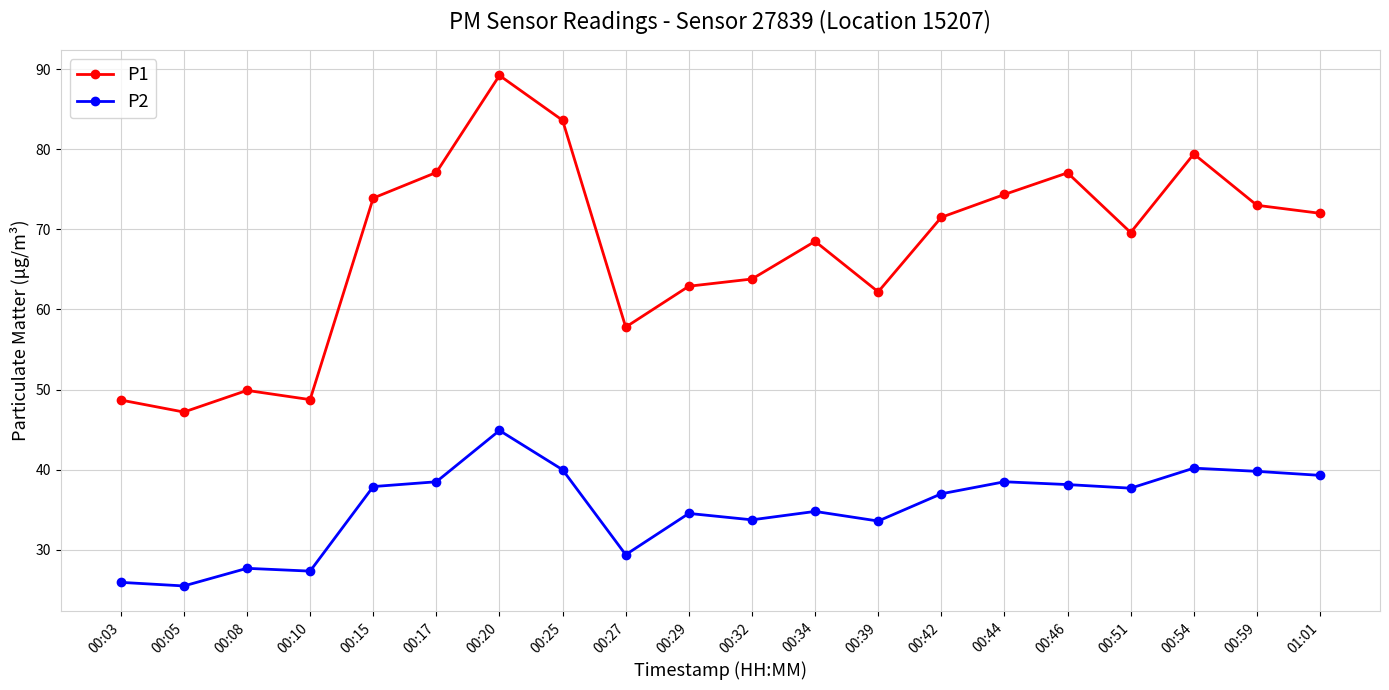

The value of P1 at 00:17 is 77.1. True or false?

True